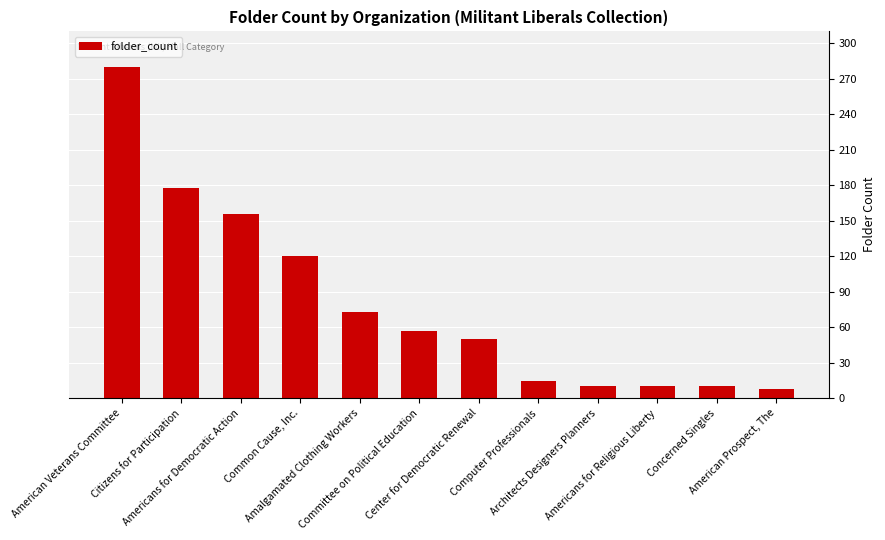

What is the difference between the maximum and minimum values?

272